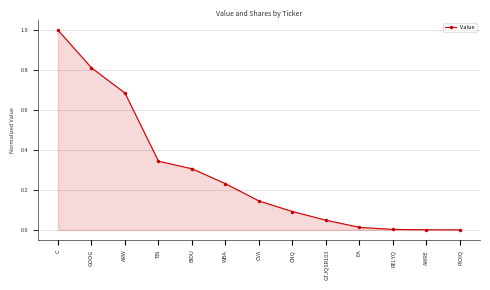

How many lines are shown in the chart?

1